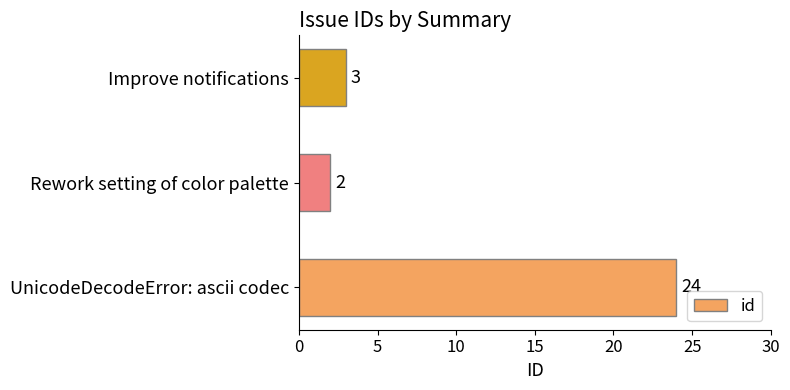

What is the average value?

10